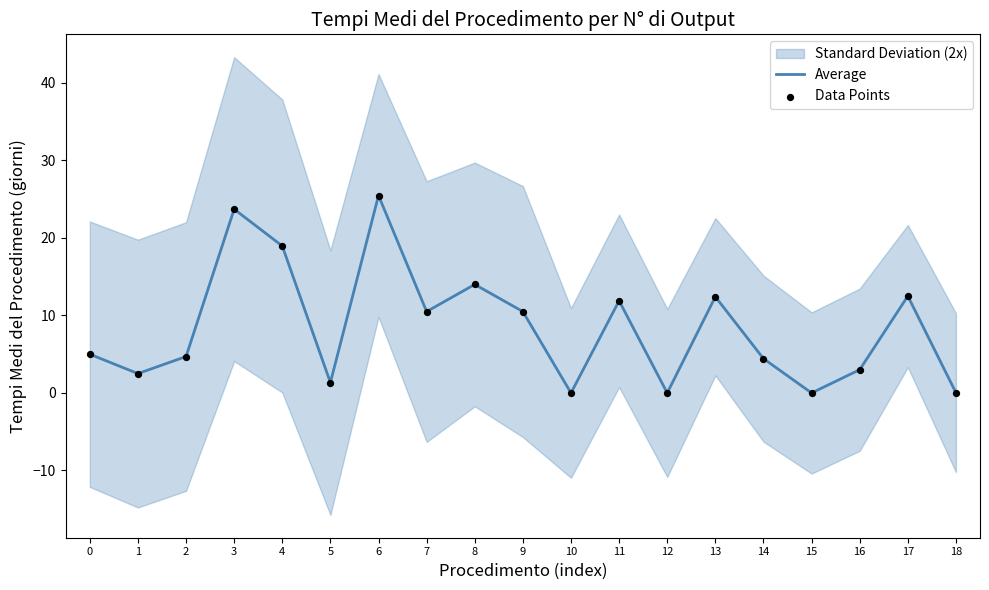

Which category has the highest value in the Average series?

6